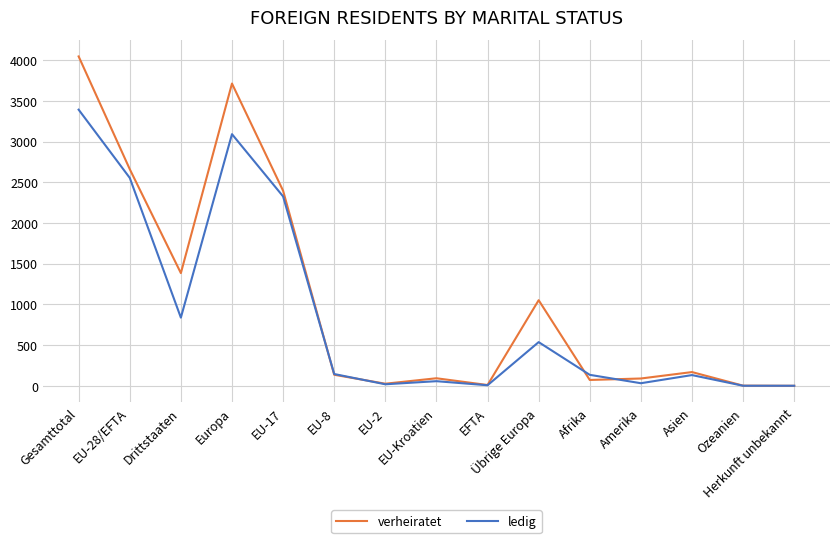

At which label is verheiratet closest to 2023?

EU-17